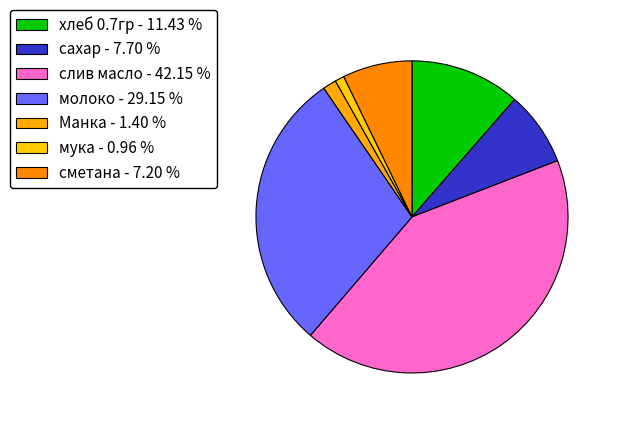

What portion of the pie excludes мука?

99.0%